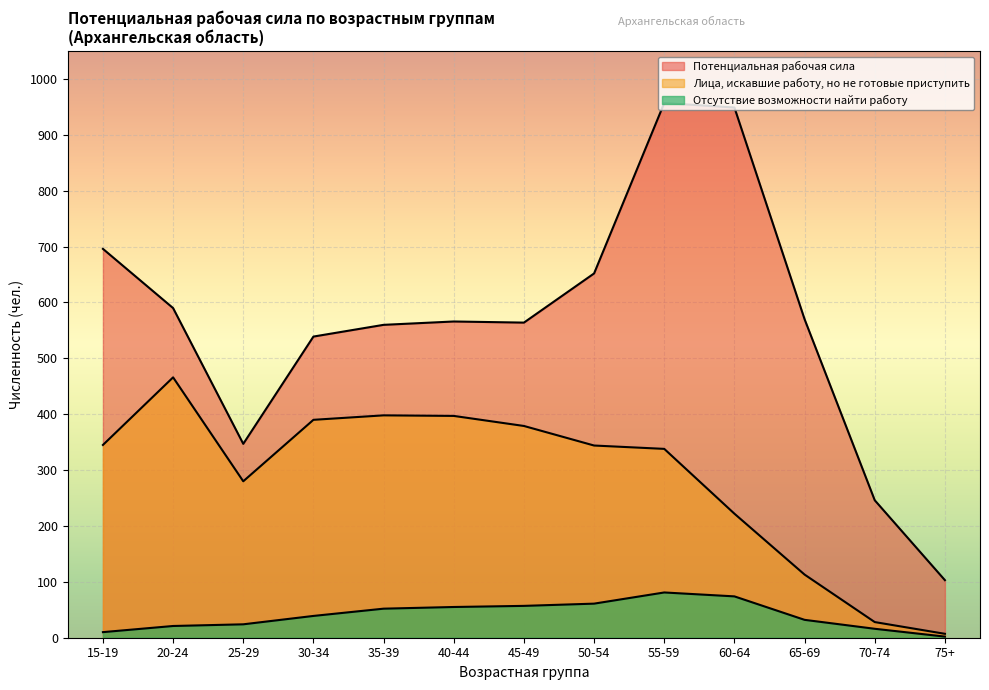

Between 50-54 and 65-69, which is larger?

50-54